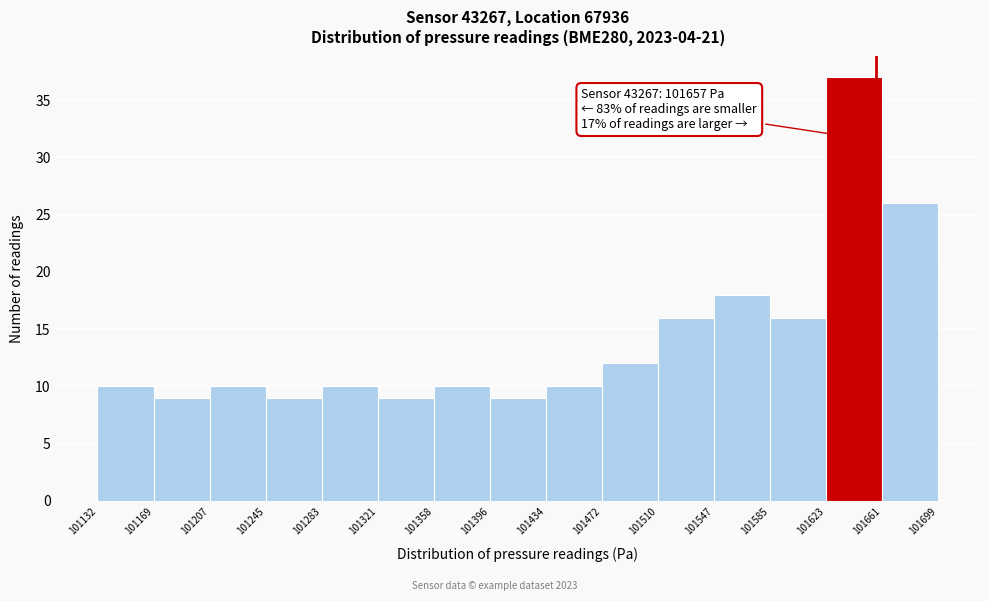

Which range on the x-axis has the tallest bar?

101623 to 101661